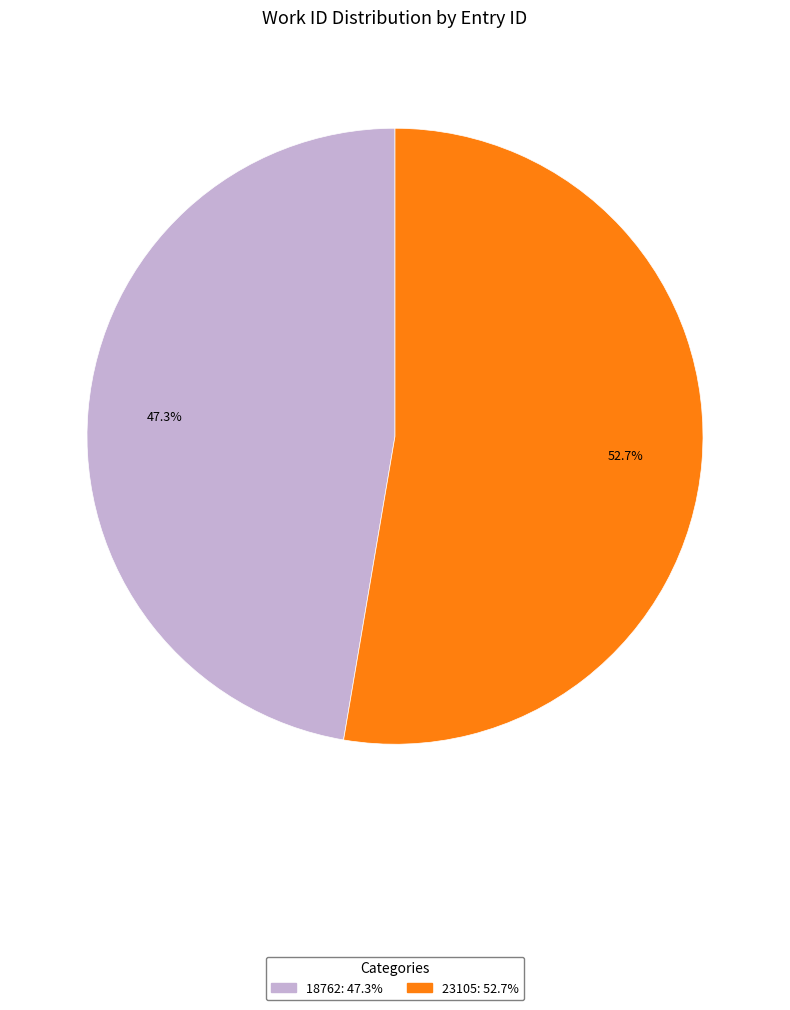

True or false: 18762 accounts for 47% of the total.

True